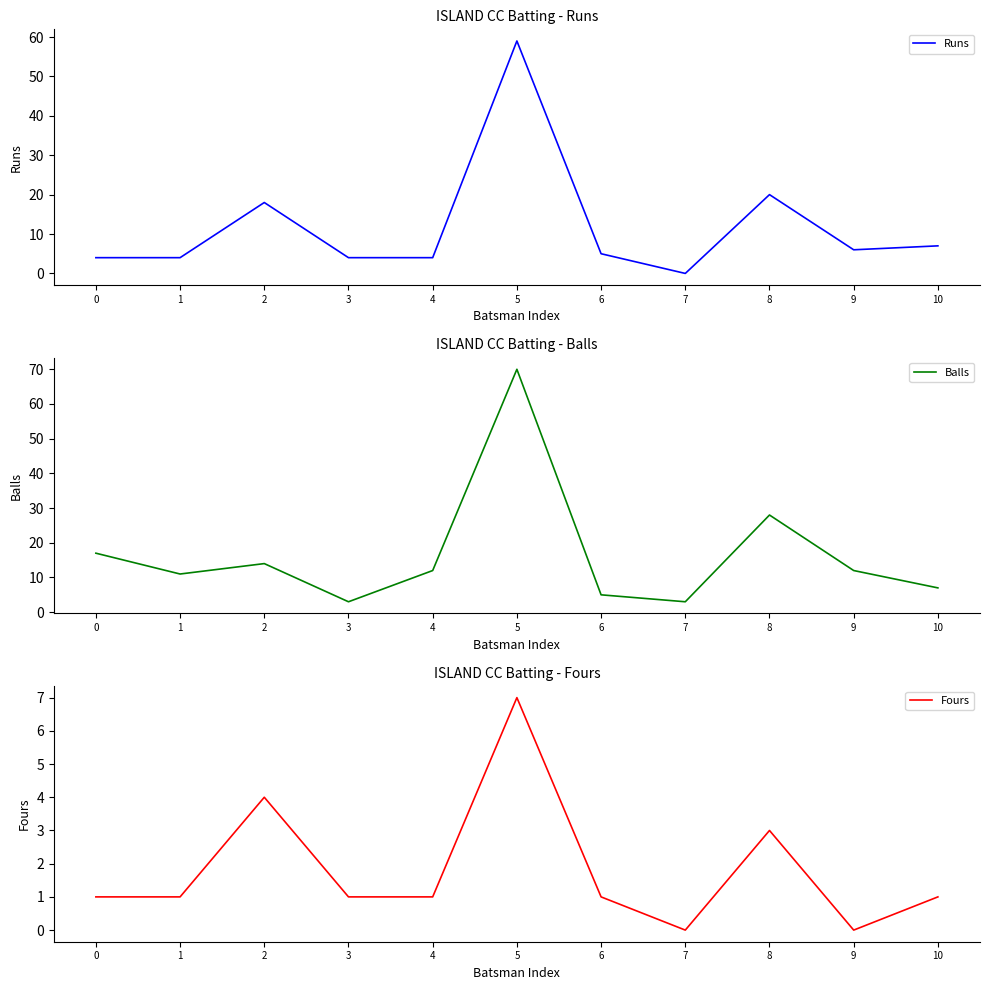

Reading left to right, what are all the values shown in this chart?

Runs: 0=4	1=4	2=18	3=4	4=4	5=59	6=5	7=0	8=20	9=6	10=7
Balls: 0=17	1=11	2=14	3=3	4=12	5=70	6=5	7=3	8=28	9=12	10=7
Fours: 0=1	1=1	2=4	3=1	4=1	5=7	6=1	7=0	8=3	9=0	10=1